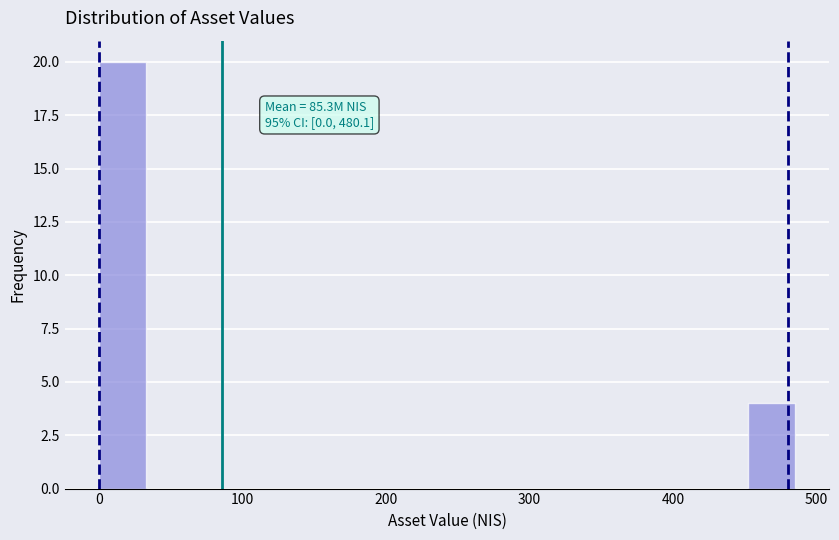

Around what value on the x-axis is the tallest bar? Give the approximate position of its centre, as read against the axis.

20